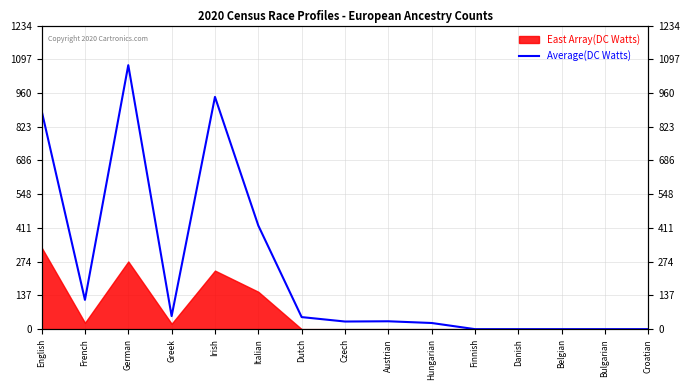

True or false: the data shows 196 at French.

False